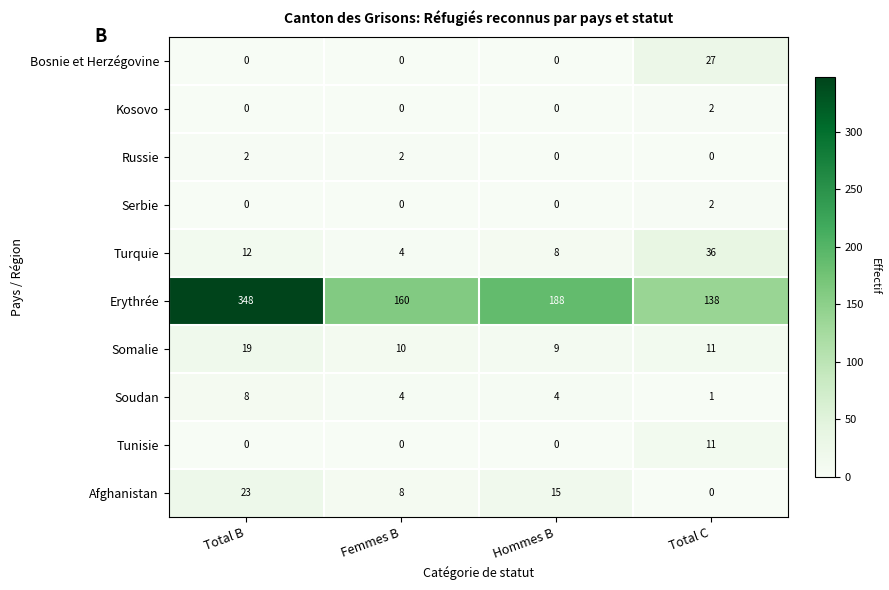

List the labels in order of Erythrée value, largest first.

Total B, Hommes B, Femmes B, Total C